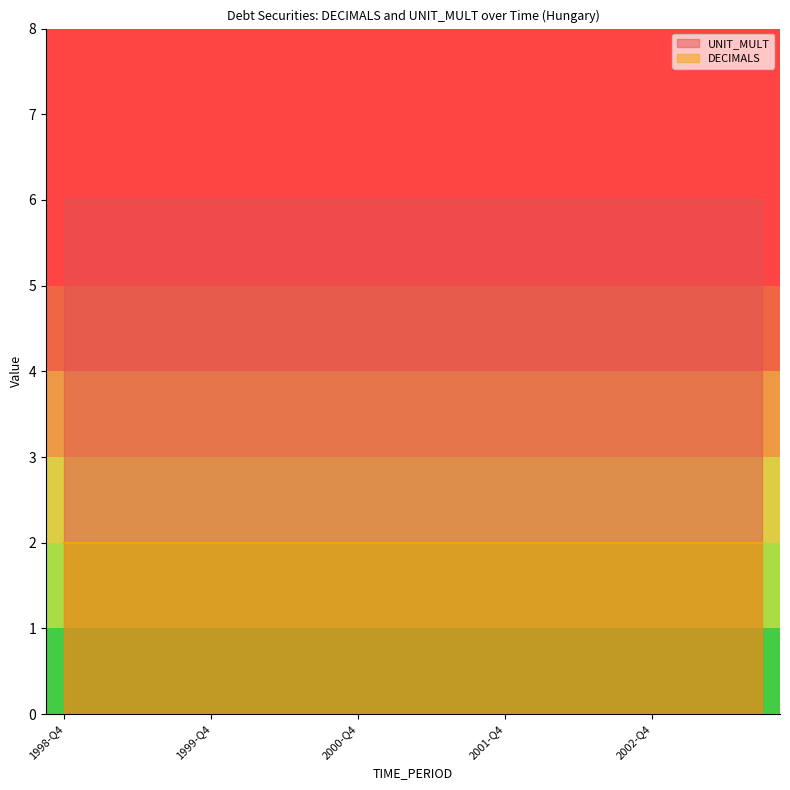

At how many categories does at least one series exceed 4?

20